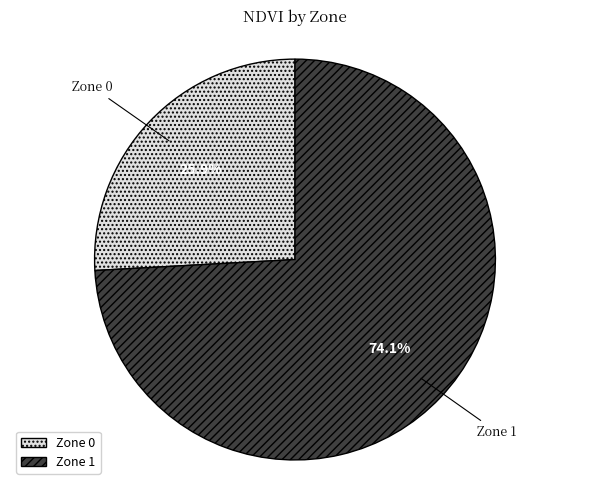

To the nearest percent, what is the difference between the Zone 1 and Zone 0 slice percentages?

48%